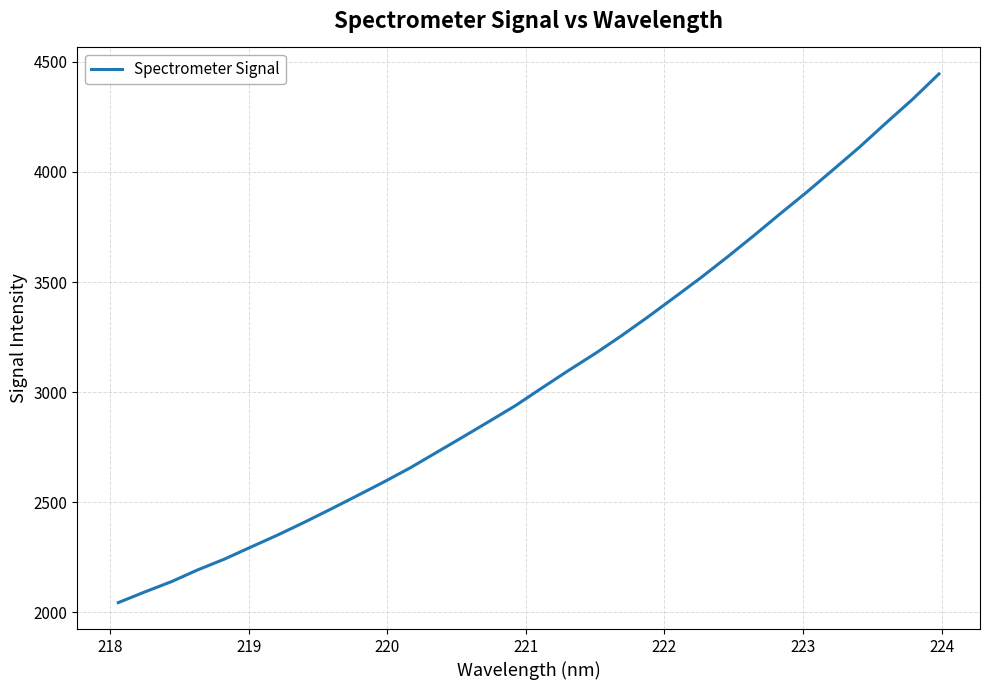

What is the smallest value displayed?

2044.9